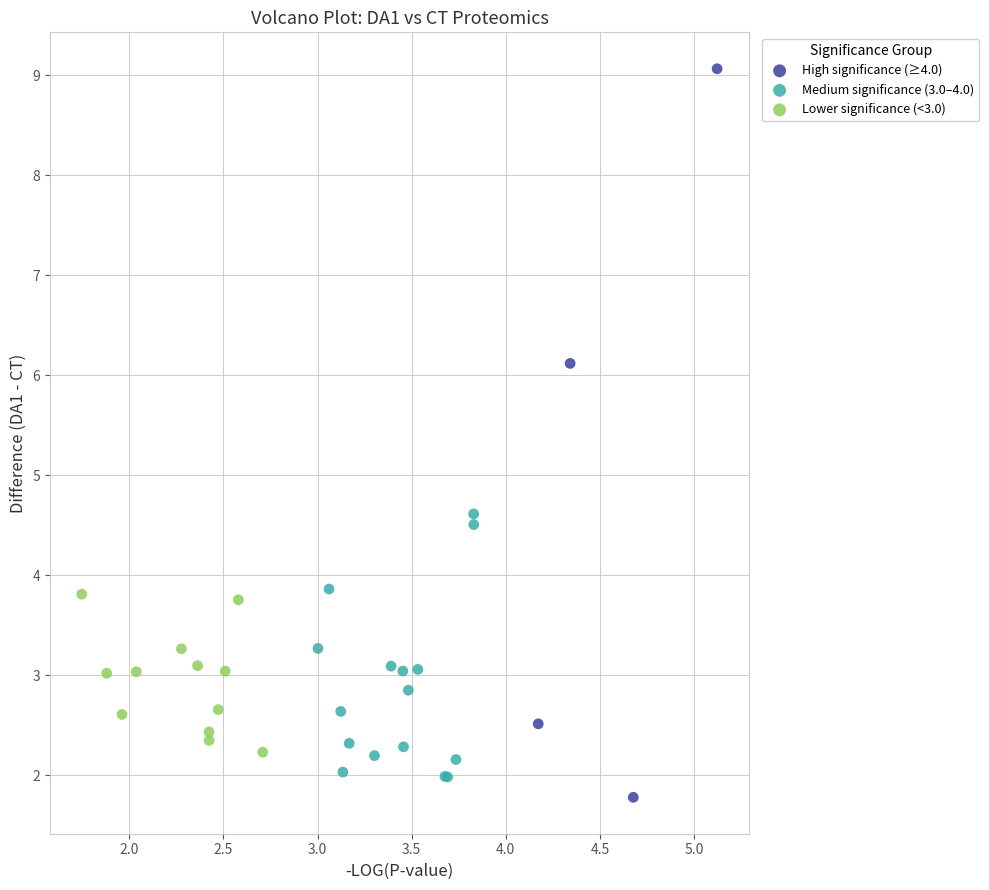

Which series reaches the maximum Y coordinate?

High significance (≥4.0)